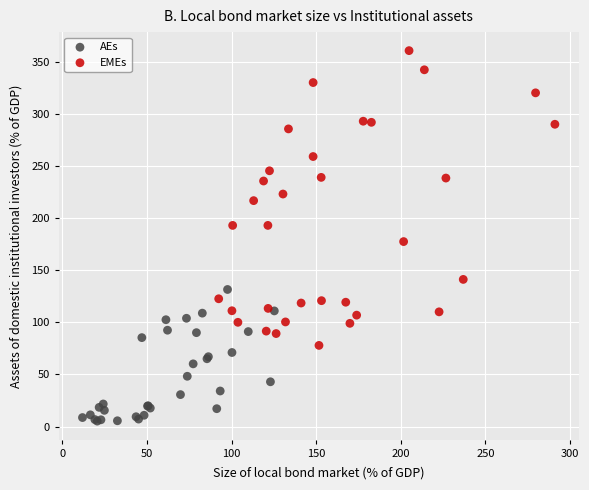

Which series reaches the maximum Y coordinate?

EMEs